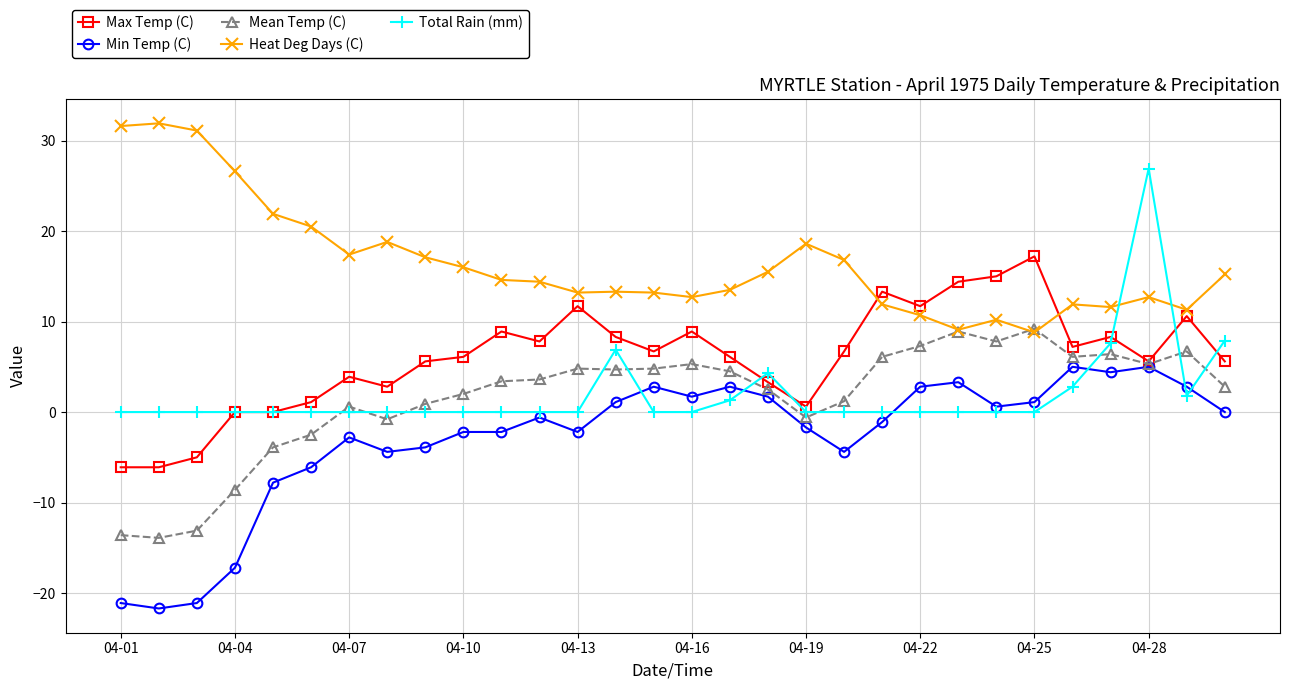

Rank the series by their maximum value, from lowest to highest.

Min Temp (C), Mean Temp (C), Max Temp (C), Total Rain (mm), Heat Deg Days (C)